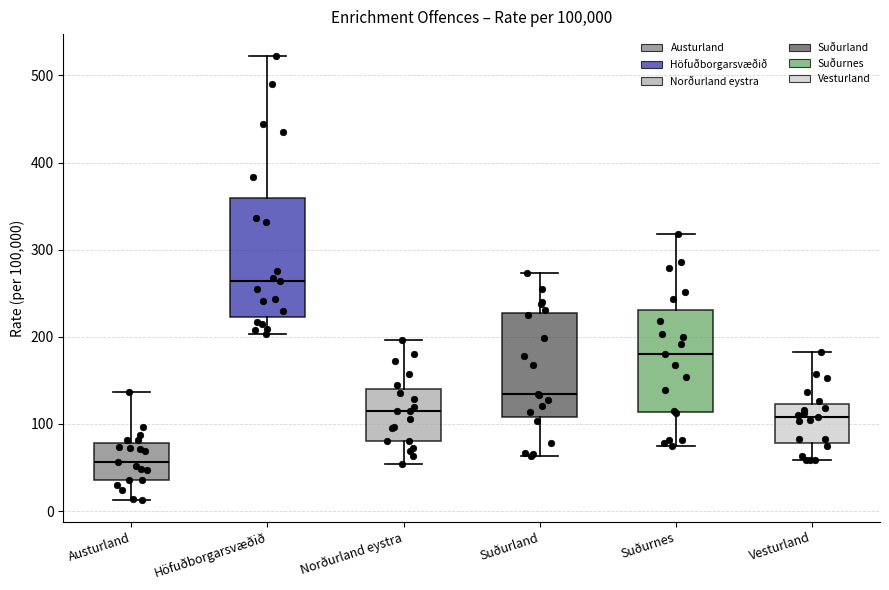

Comparing the boxes themselves (not the whiskers), which one is the tallest?

Höfuðborgarsvæðið